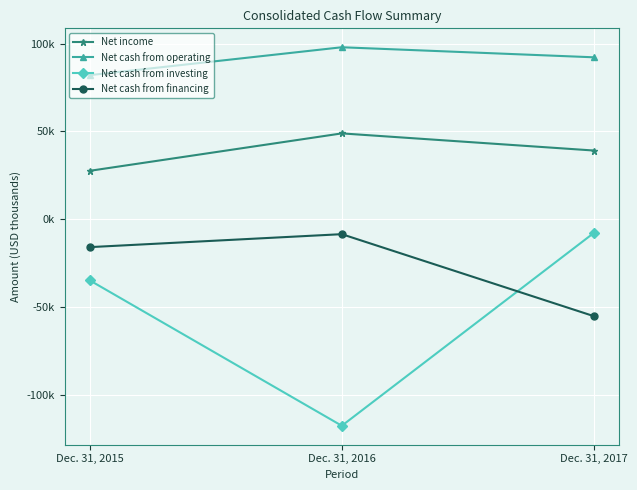

Is it true that Net income equals 31446 at Dec. 31, 2016?

False